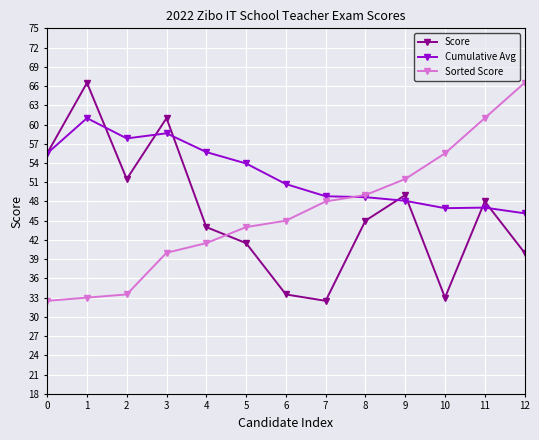

What is the highest value of the Sorted Score series?

66.5